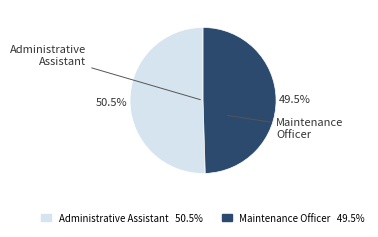

To the nearest percent, what is the combined percentage of Administrative Assistant and Maintenance Officer?

100%